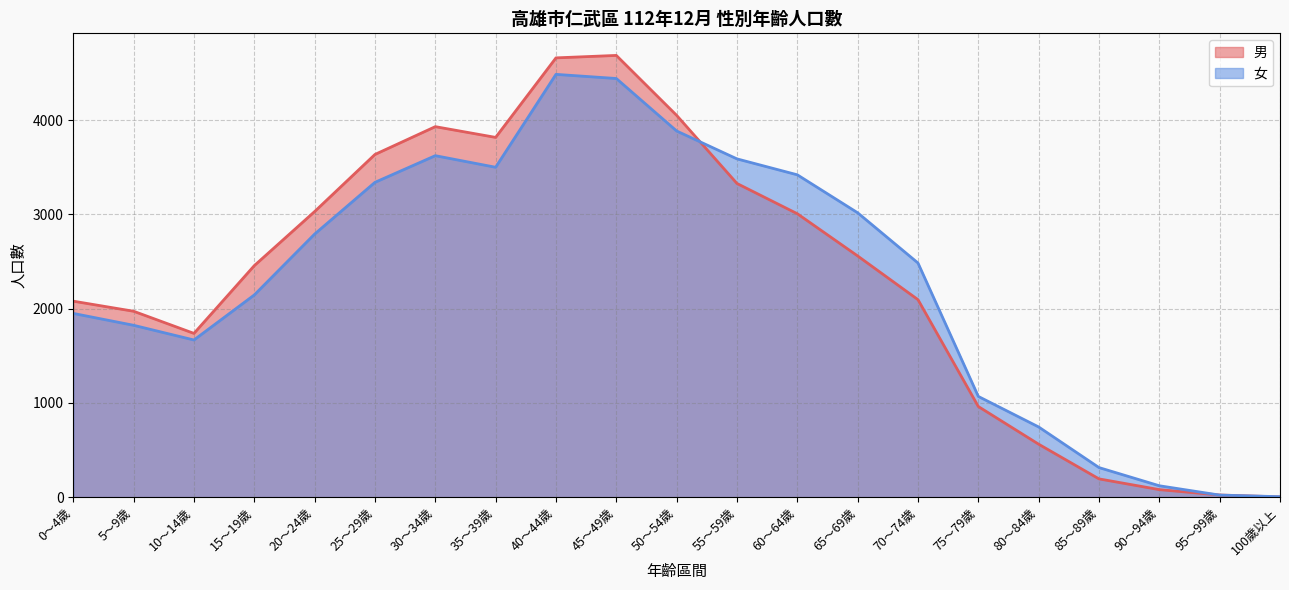

What is the value of the 女 point at the 4th from the left?

2146